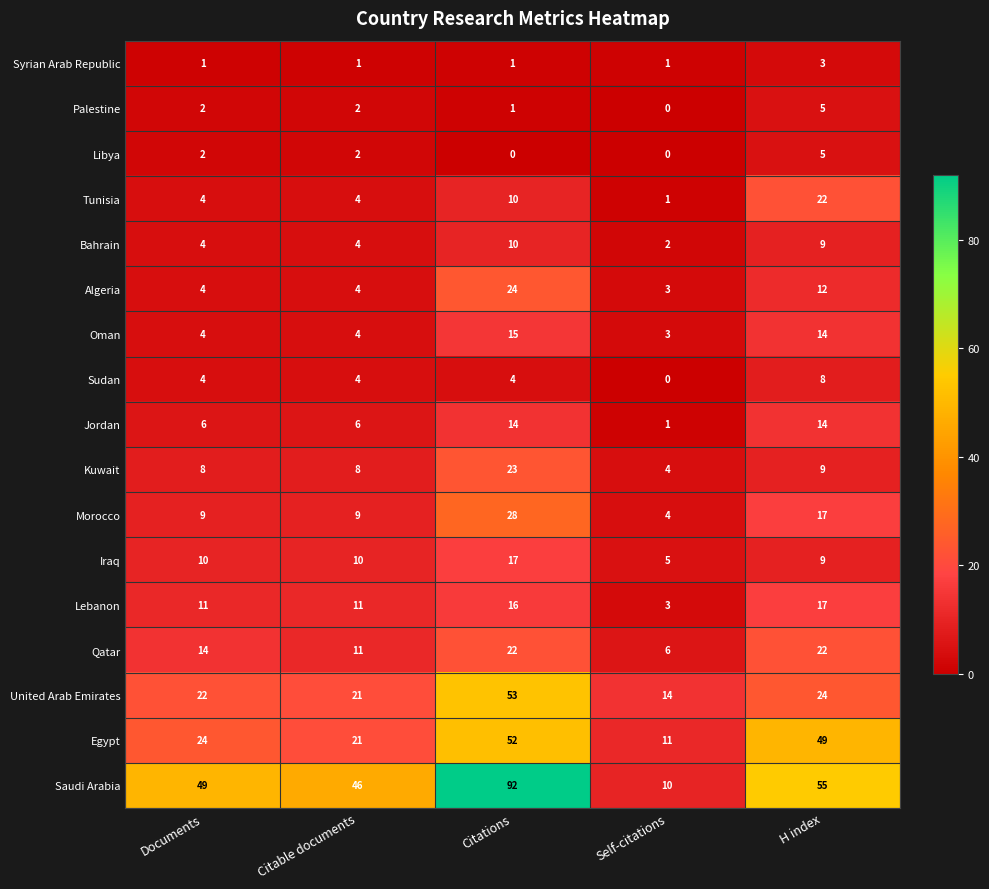

Which series has the widest spread of values?

Saudi Arabia